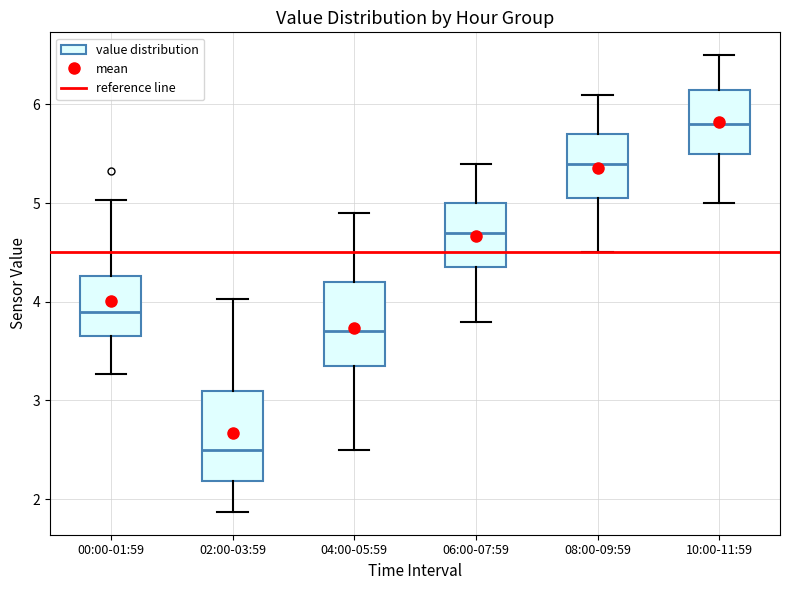

Reading left to right, read every box against the y-axis: the position of its median line, the range the box covers, and the ends of its whiskers. The values are not printed on the chart, so give them approximately, as read against the axis.

00:00-01:59: median 3.9, box 3.7 to 4.3, whiskers 3.3 to 5.0
02:00-03:59: median 2.5, box 2.2 to 3.1, whiskers 1.9 to 4.0
04:00-05:59: median 3.7, box 3.4 to 4.2, whiskers 2.5 to 4.9
06:00-07:59: median 4.7, box 4.4 to 5.0, whiskers 3.8 to 5.4
08:00-09:59: median 5.4, box 5.1 to 5.7, whiskers 4.5 to 6.1
10:00-11:59: median 5.8, box 5.5 to 6.2, whiskers 5.0 to 6.5